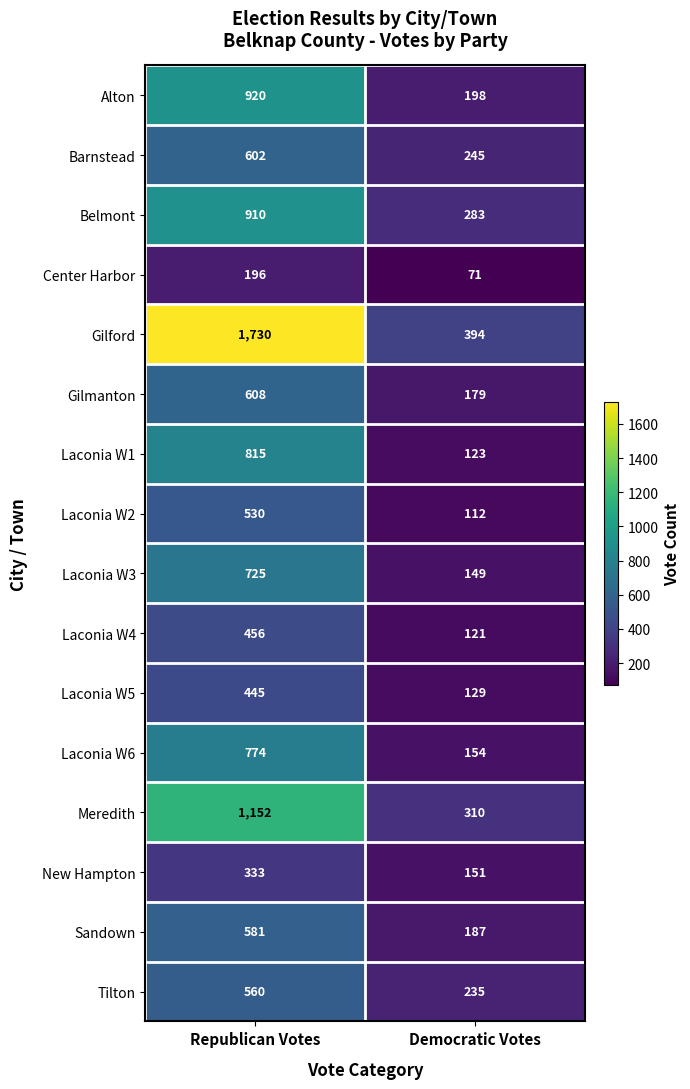

How many series are shown in this chart?

16